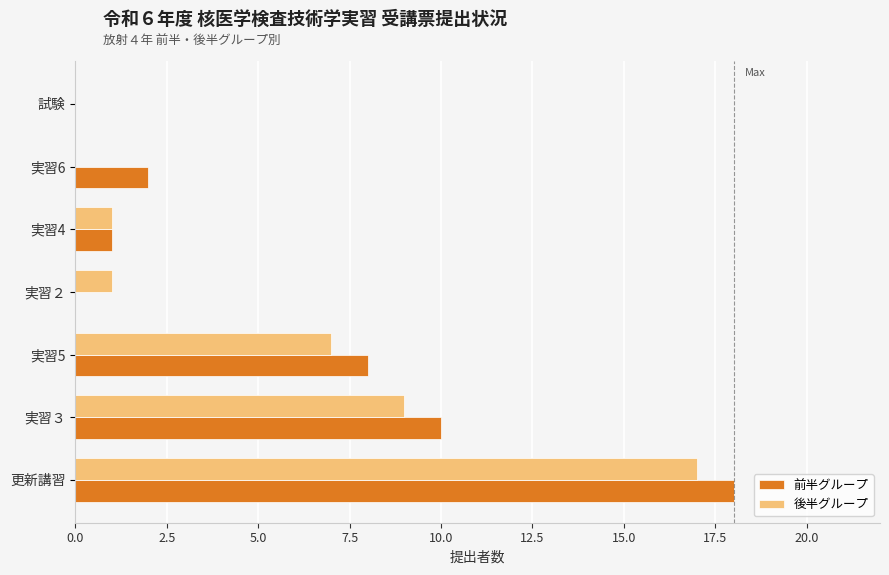

Read the 後半グループ value at 実習３.

9